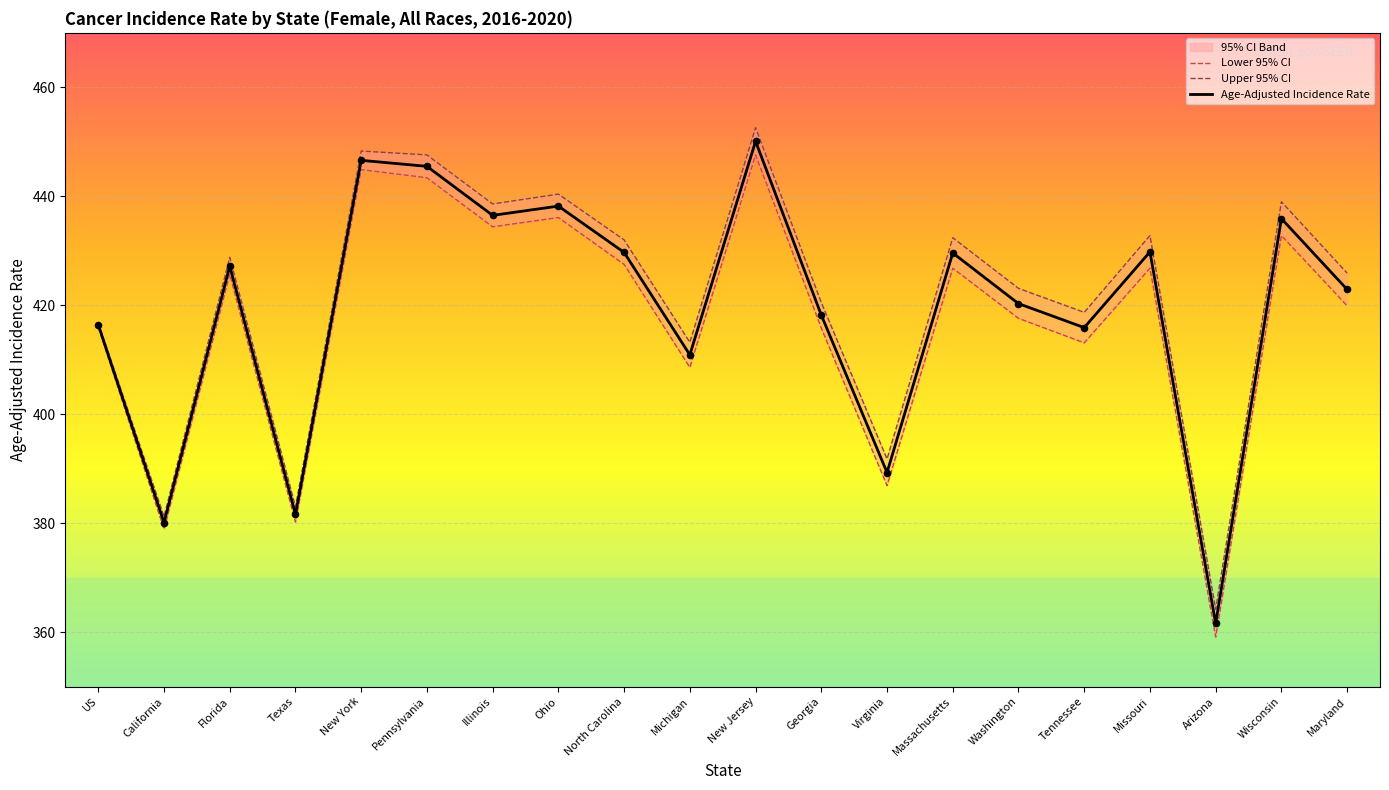

Which series reaches the minimum Y coordinate?

Lower 95% CI